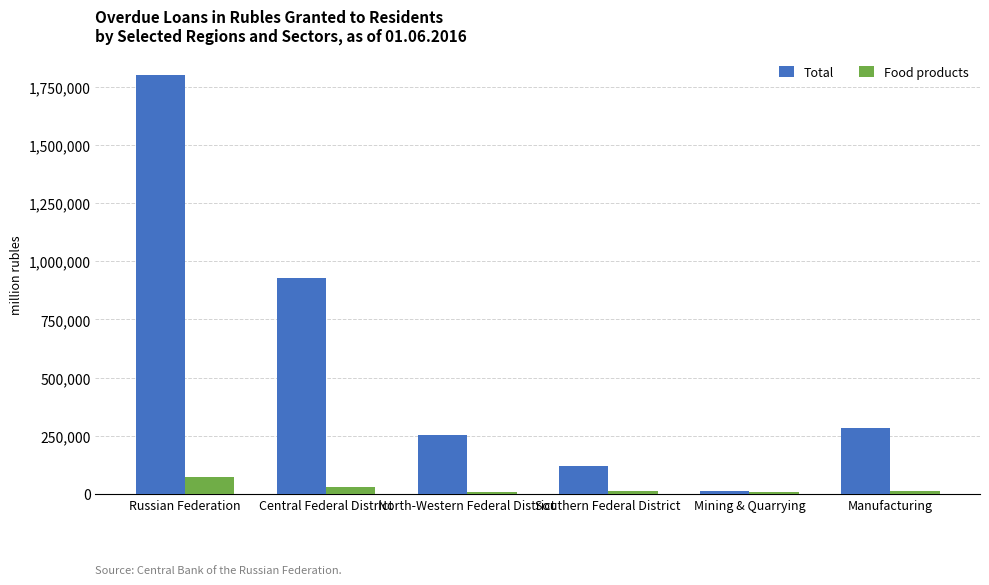

What is the difference between the maximum and second lowest values in the Food products series?

63503